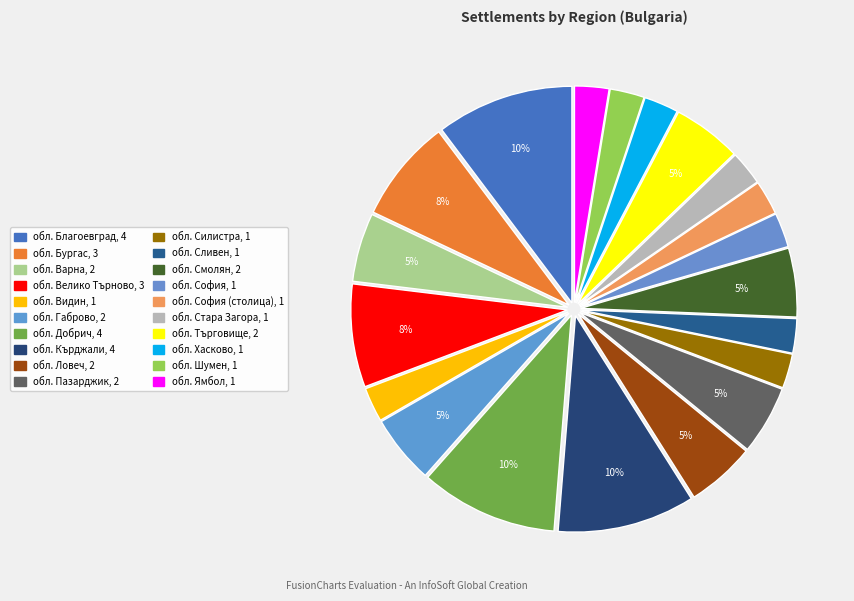

Count the number of slices in the pie.

20